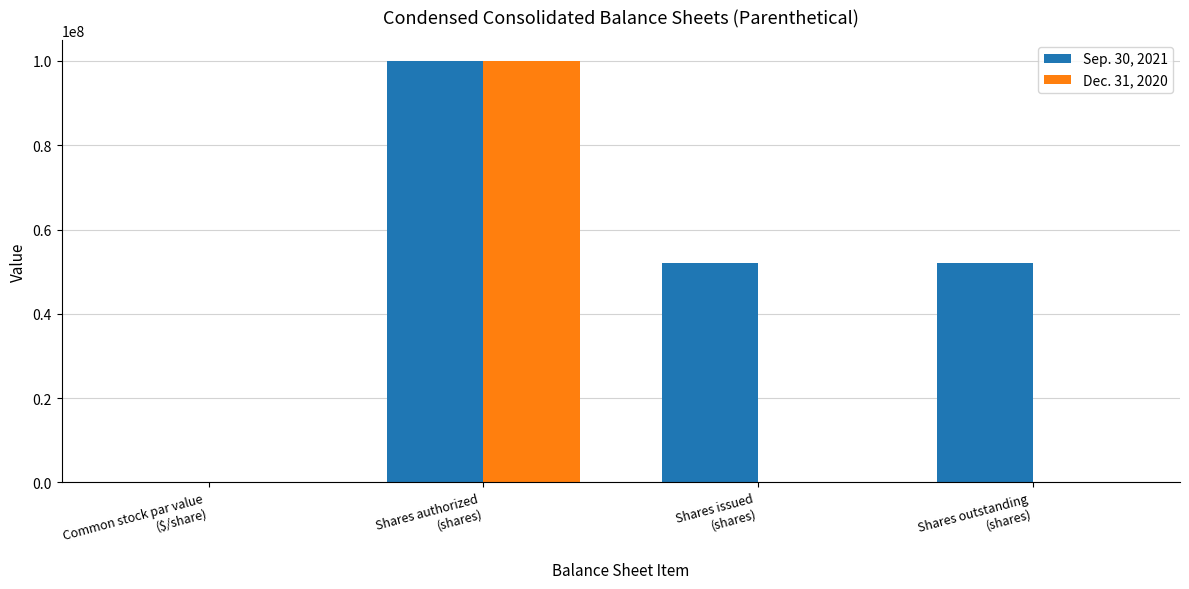

What is the maximum value shown in the chart?

100000000.0